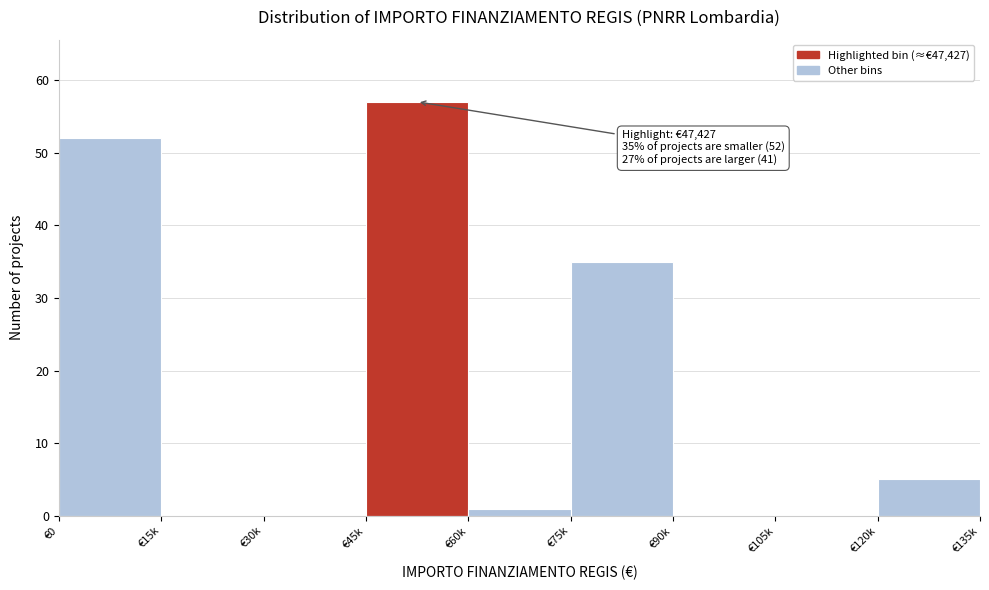

Reading left to right, what are all the values shown in this chart?

€0=52	€15k=0	€30k=0	€45k=57	€60k=1	€75k=35	€90k=0	€105k=0	€120k=5